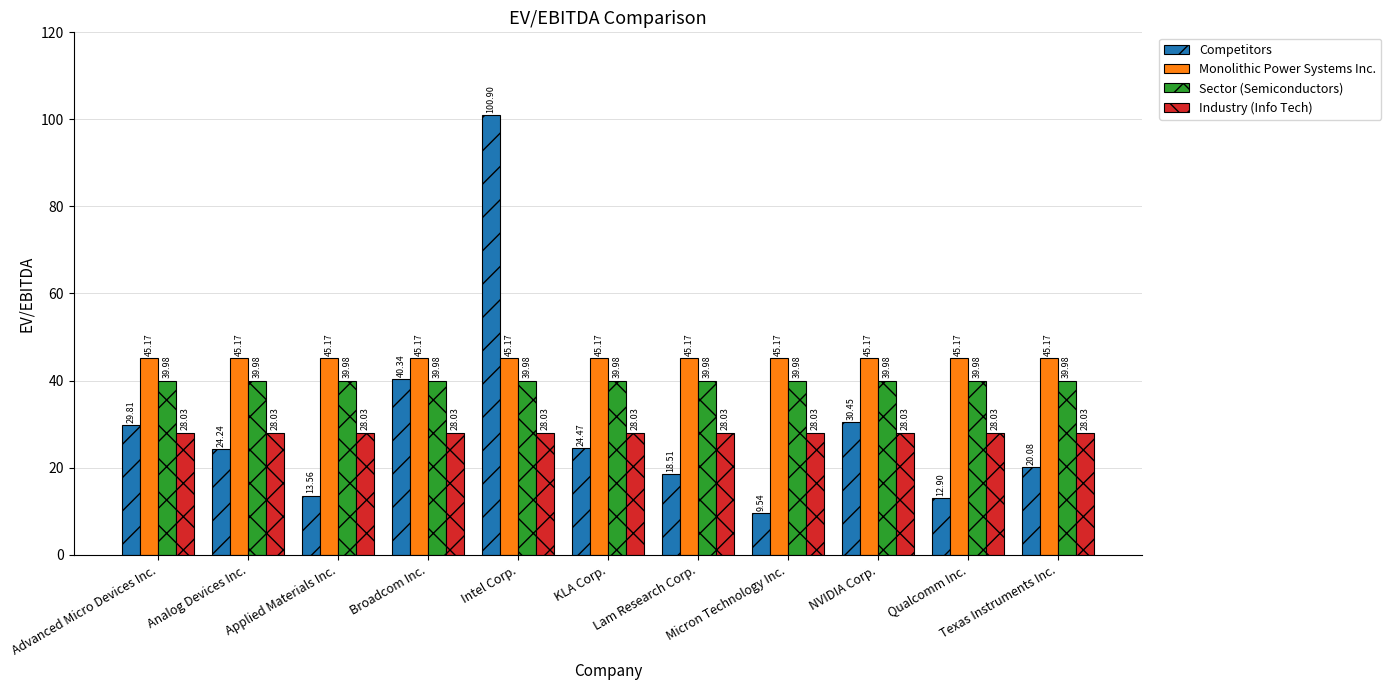

Is it true that Industry (Info Tech) equals 28.0 at Micron Technology Inc.?

True